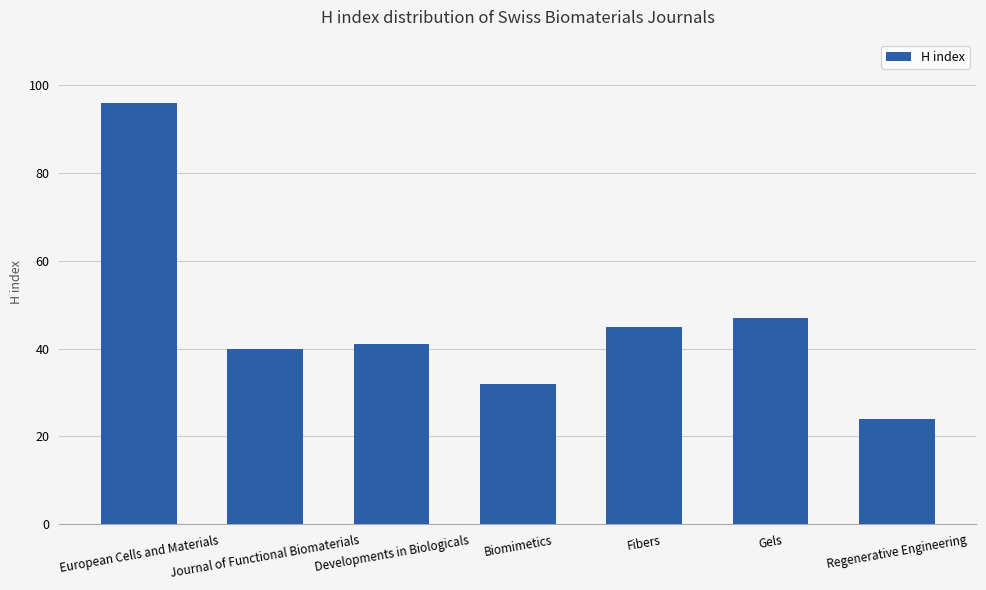

Reading left to right, list all the values displayed in this chart.

96	40	41	32	45	47	24